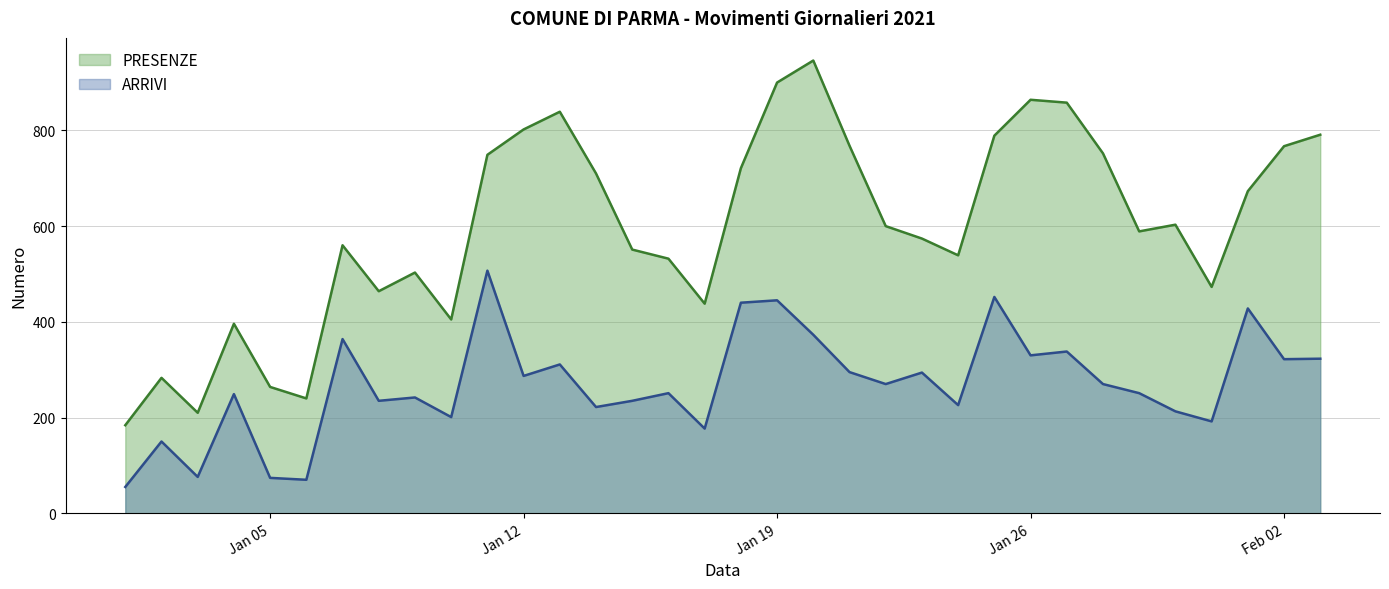

Does the chart have visible grid lines?

Yes